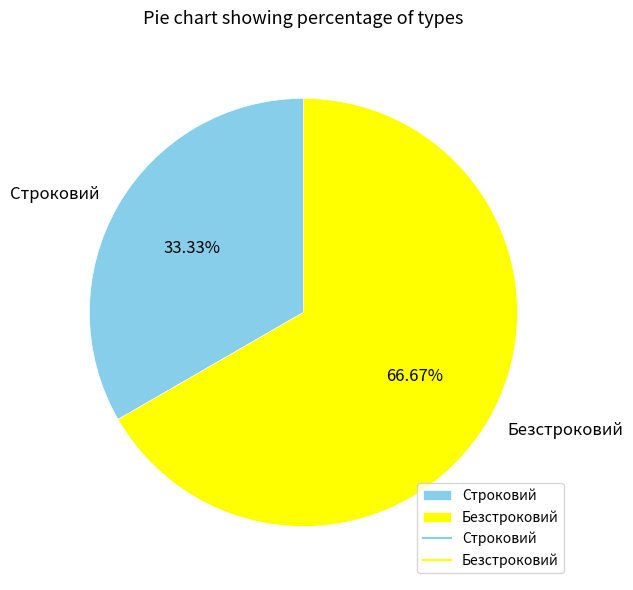

Rank the categories by value from lowest to highest.

Строковий, Безстроковий